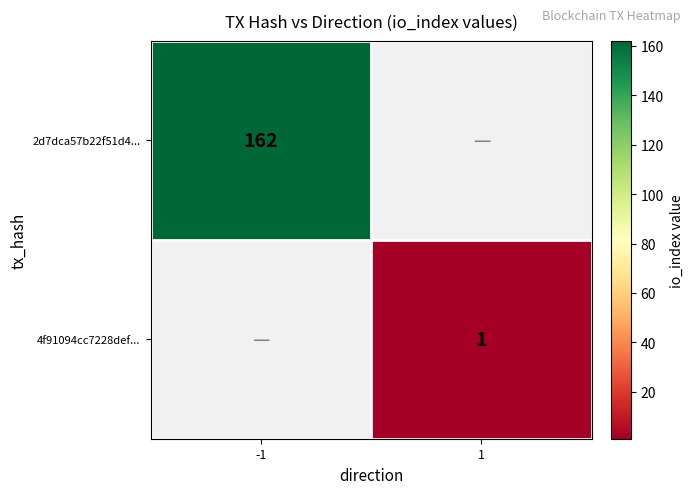

What is the greatest value displayed?

162.0